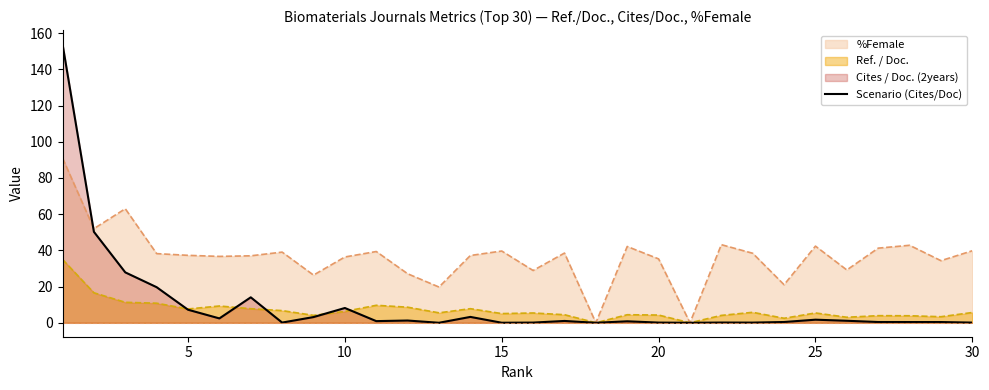

Which series has the largest range (max minus min)?

Scenario (Cites/Doc)